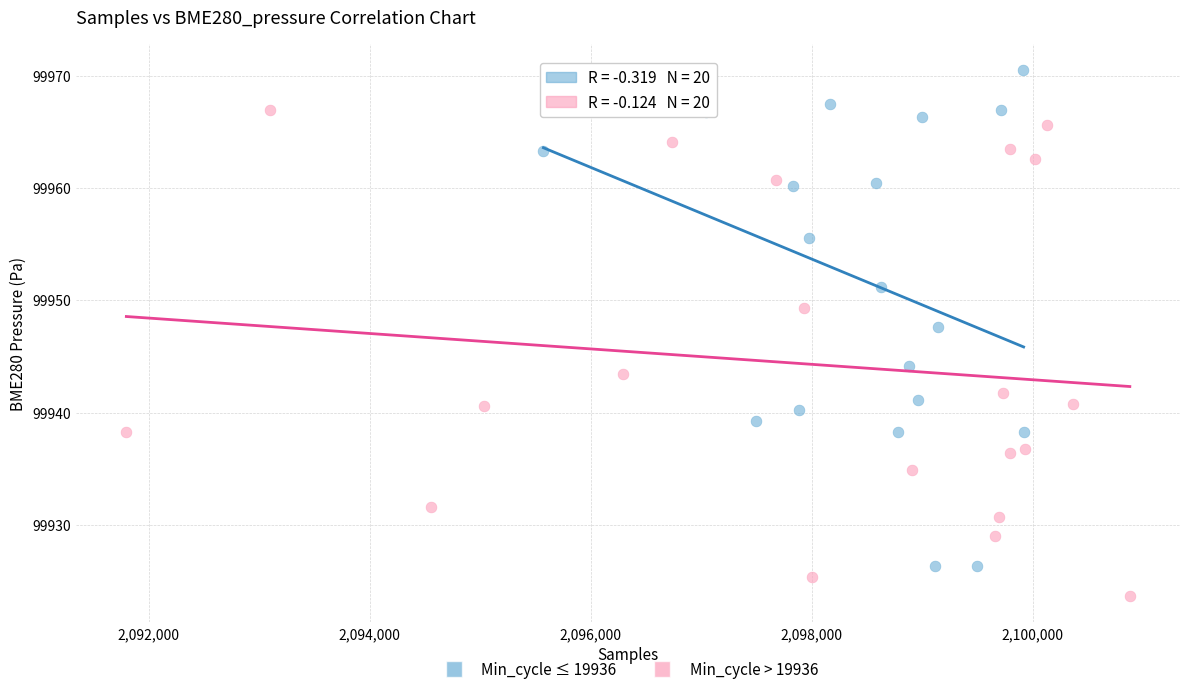

Which series contains the lowest Y value?

Min_cycle > 19936